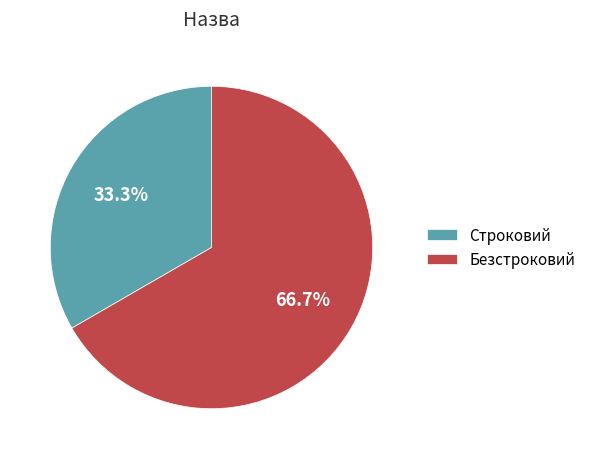

Approximately how many times larger is the value at Безстроковий compared to Строковий?

2.0